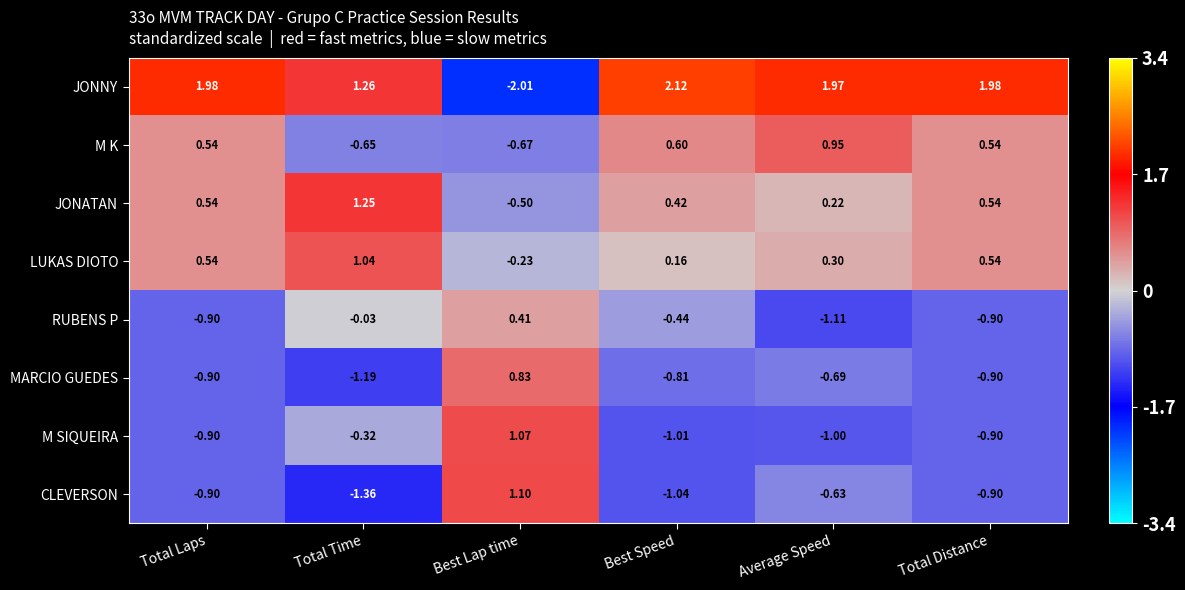

Which series has the largest total across all categories?

JONNY